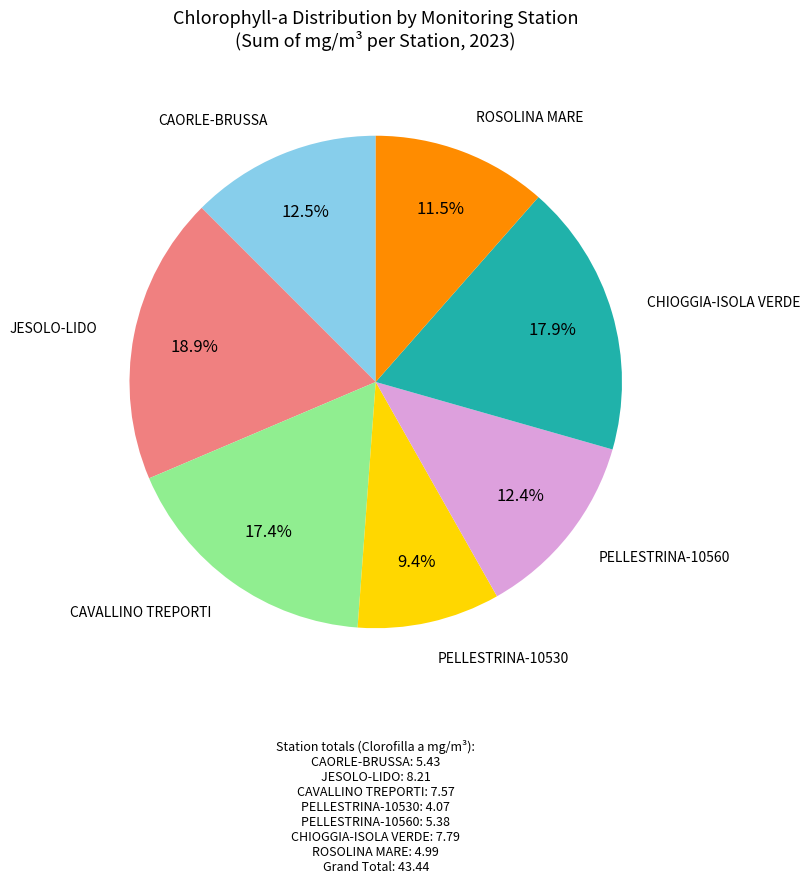

How many slices are in this pie chart?

7